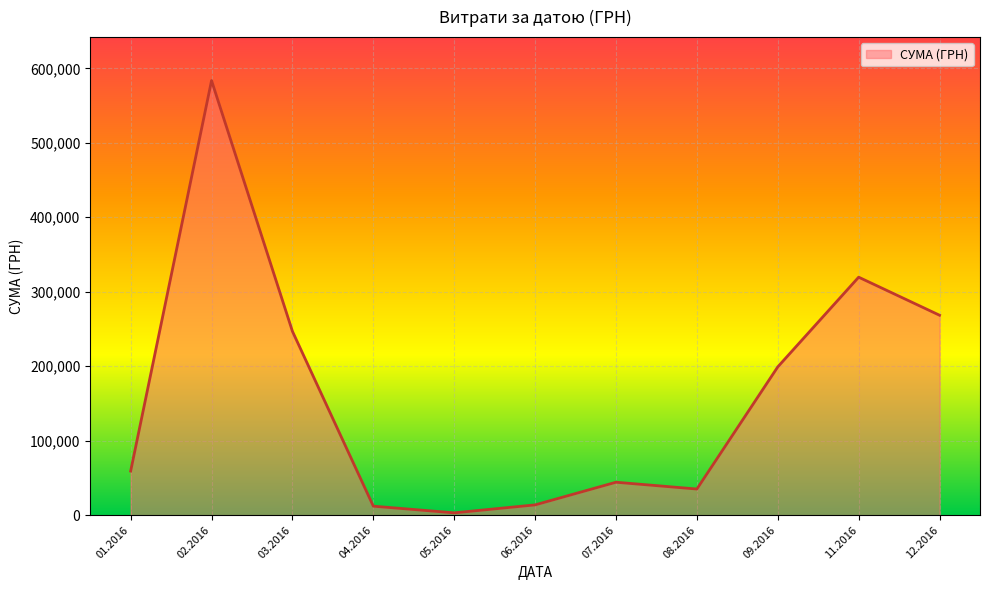

The value at 07.2016 is 44258.6. True or false?

True